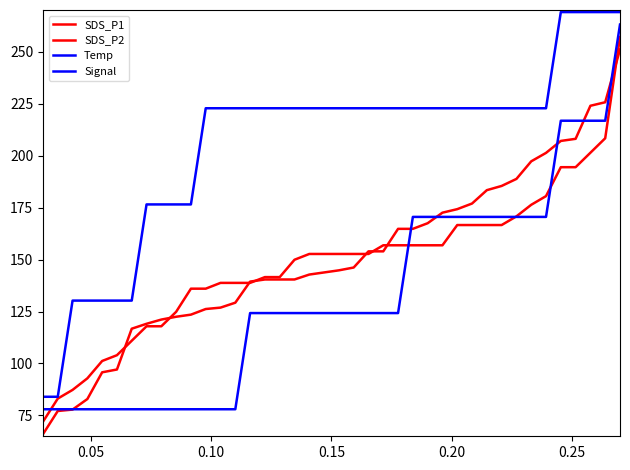

Does the chart display data point markers on the line(s)?

No